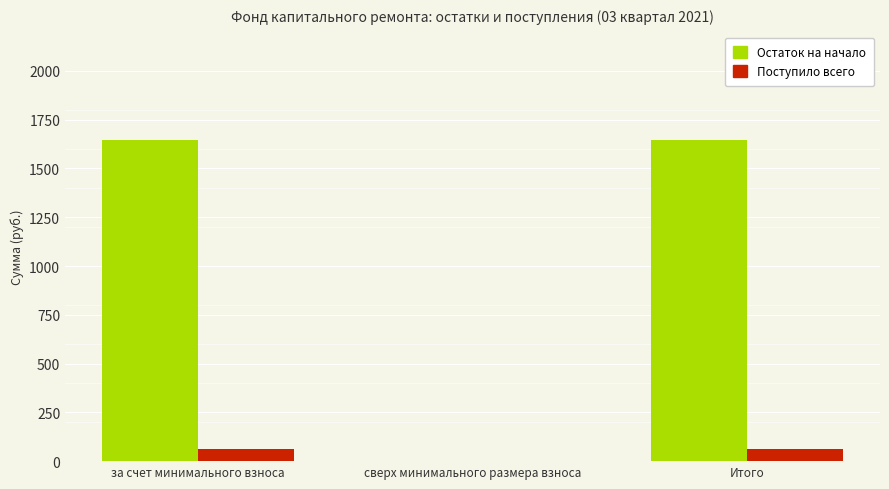

Which series has the largest total across all categories?

Остаток на начало